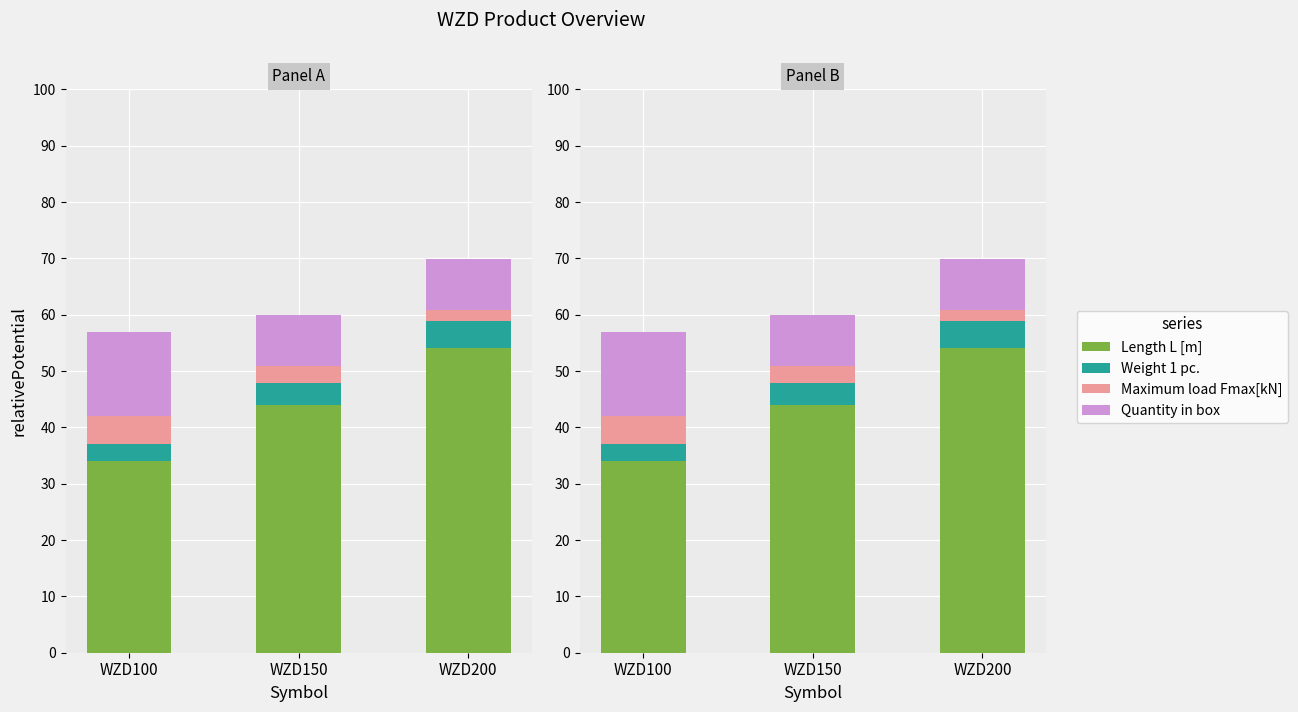

How many groups of bars are there?

3